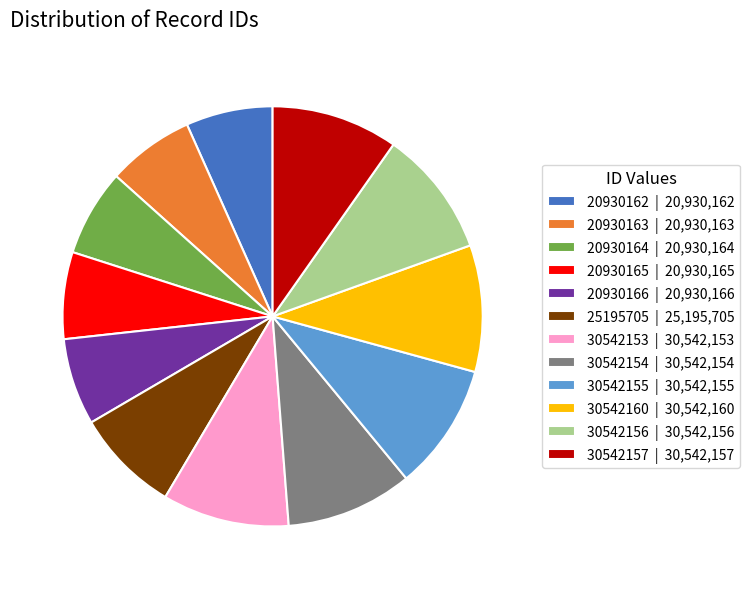

Is it true that 25195705 | 25,195,705 is 2% of the pie?

False